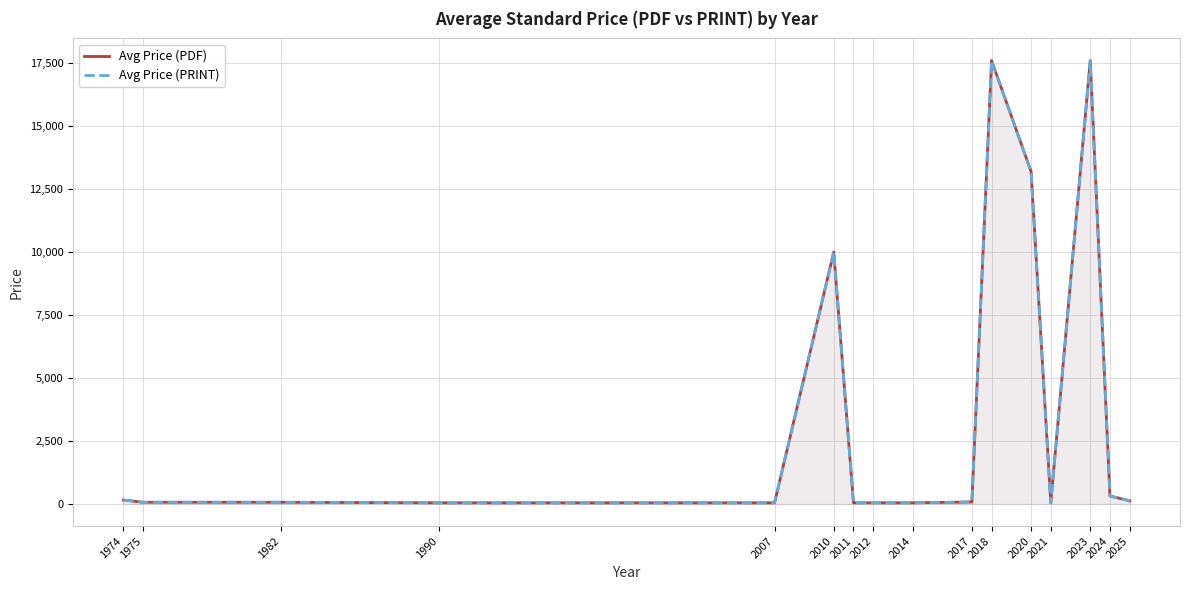

What are all the series names shown in the legend?

Avg Price (PDF), Avg Price (PRINT)